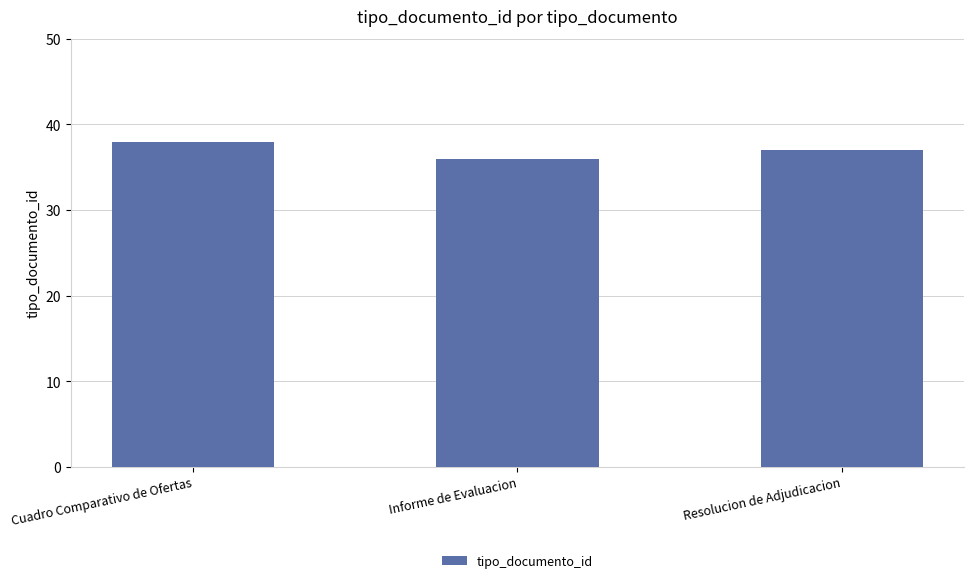

What is the ratio of the value at Cuadro Comparativo de Ofertas to the value at Resolucion de Adjudicacion?

1.0